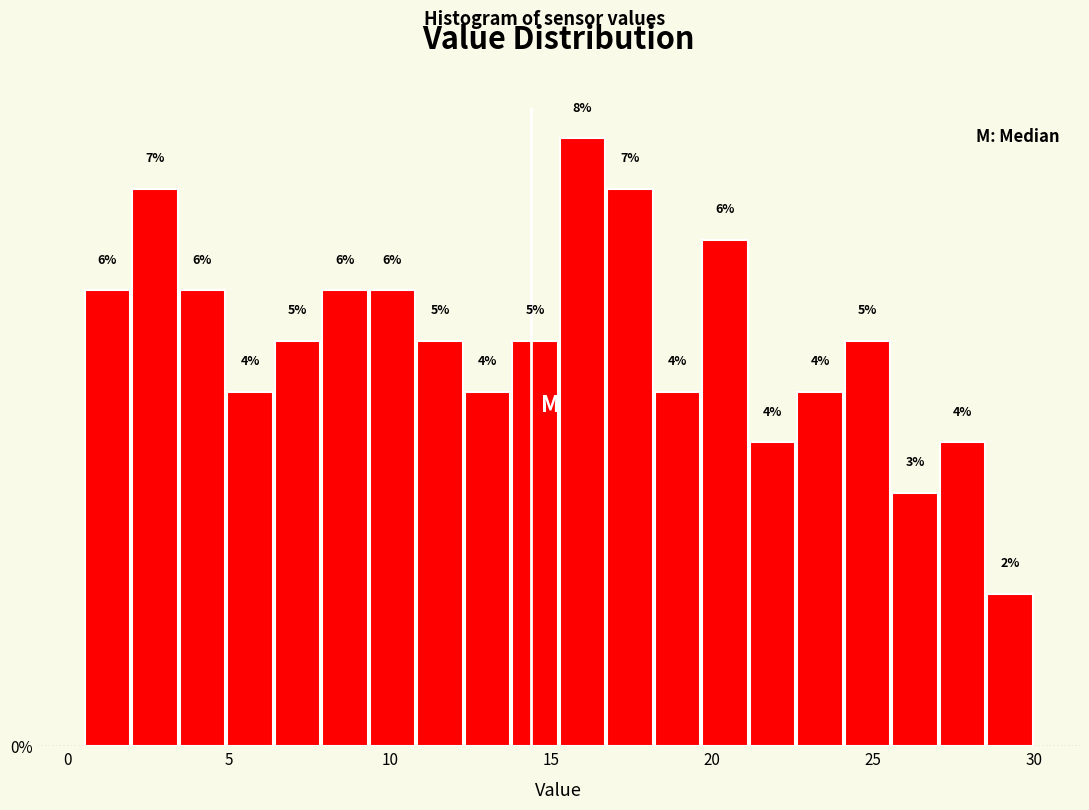

Read against the x-axis, roughly where is the centre of the tallest bar?

16.0